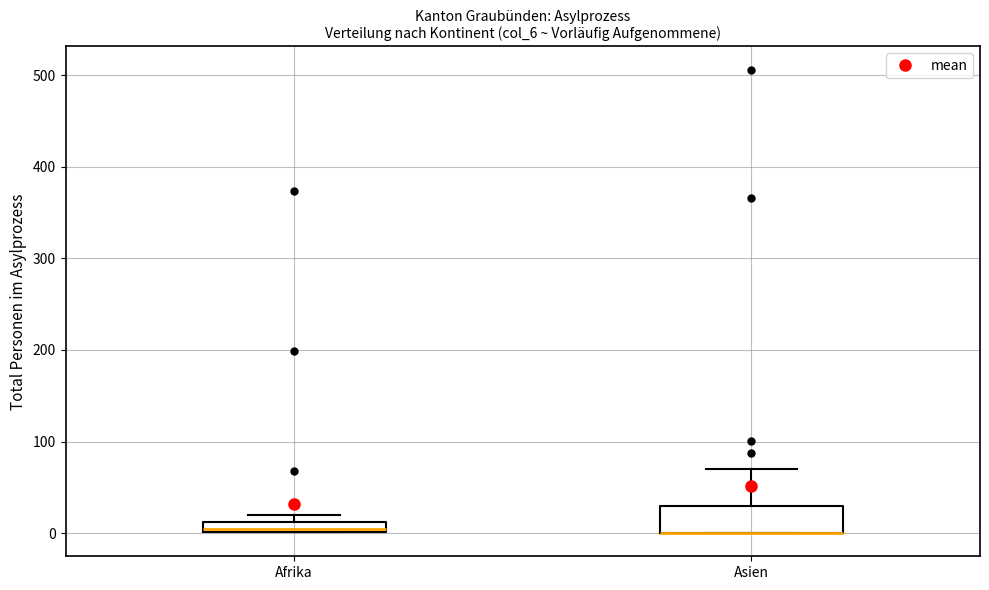

Which box is the tallest, from its lower edge to its upper edge?

Asien